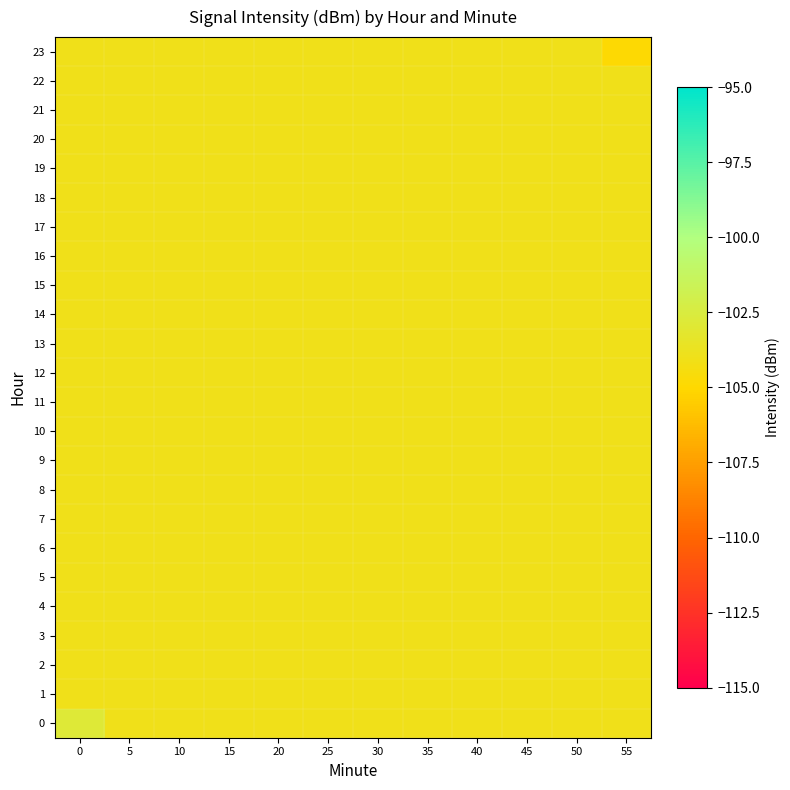

What is the greatest value displayed?

-102.9